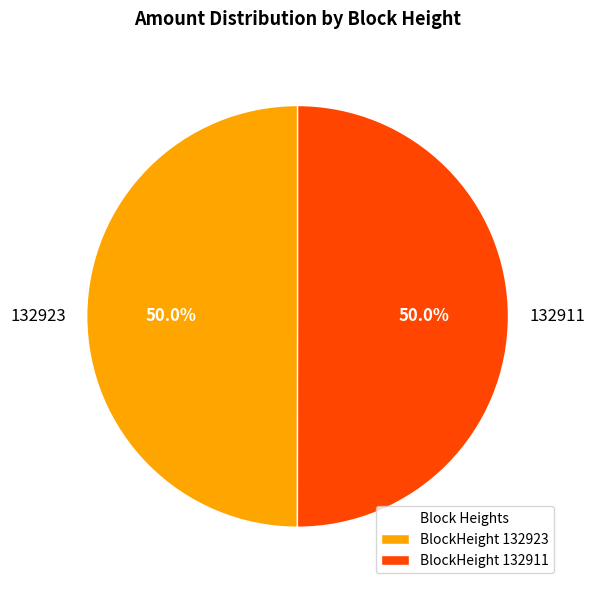

Approximately how many times larger is the value at 132923 compared to 132911?

1.0